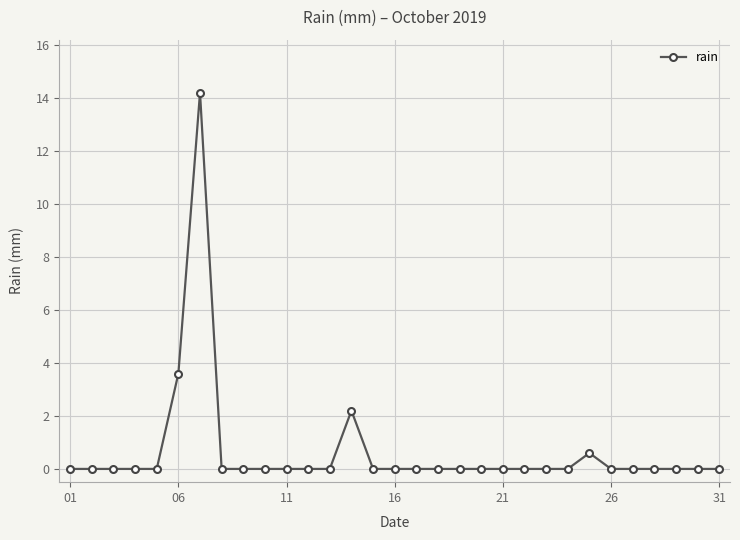

True or false: the data has more than 0 interior local peaks.

True